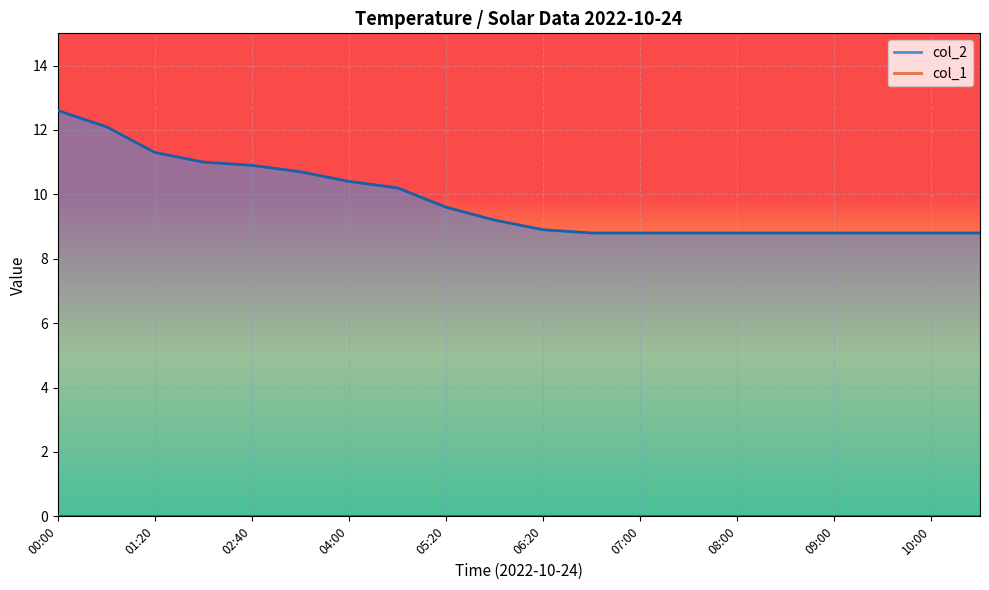

True or false: the data shows 5.9 at 06:20.

False